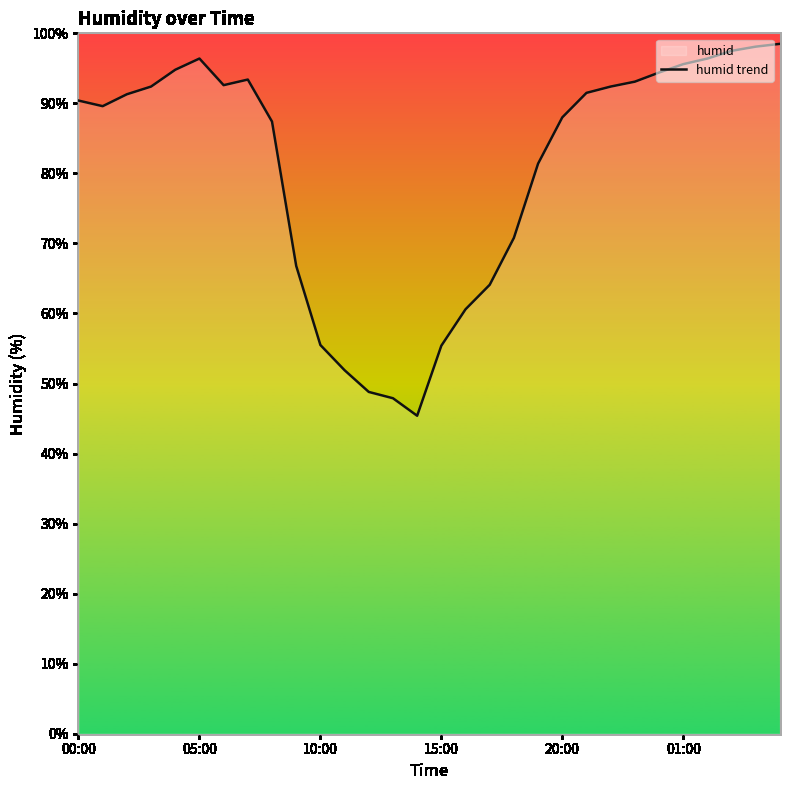

What is the sum of all values?

2422.4